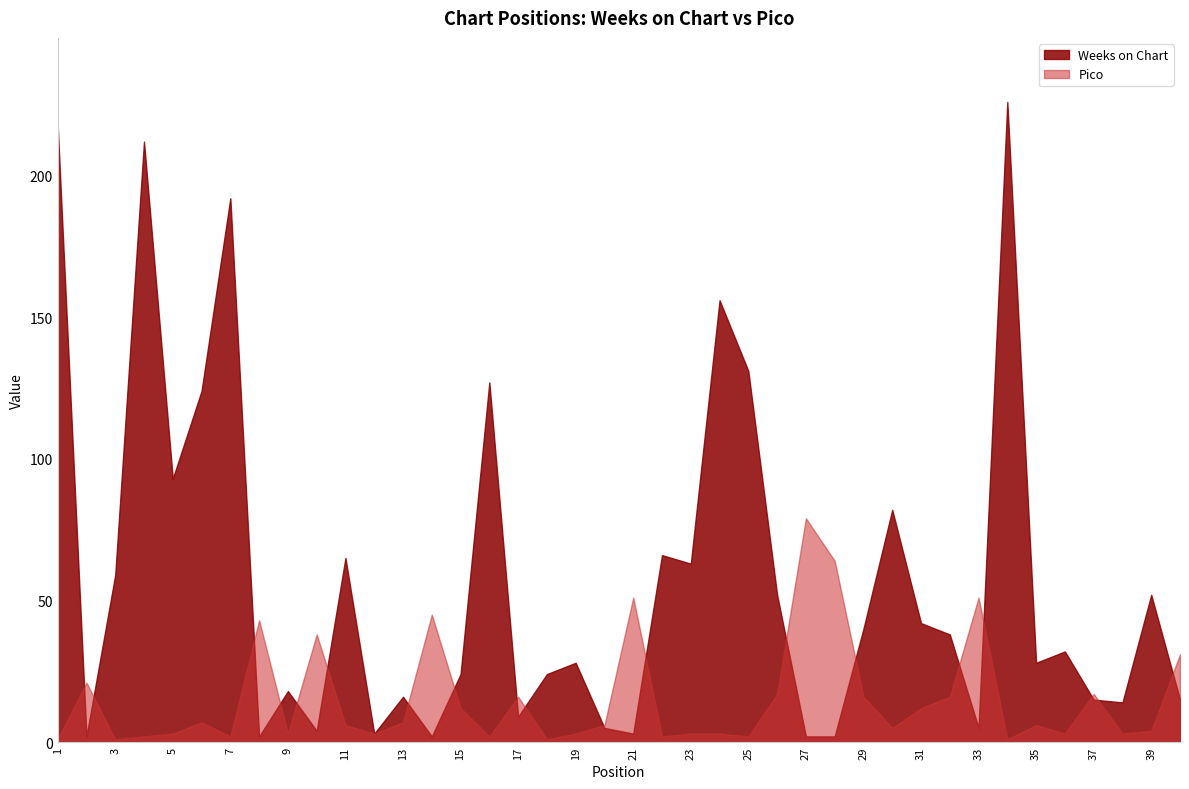

Where is Weeks on Chart nearest to the value 114?

6